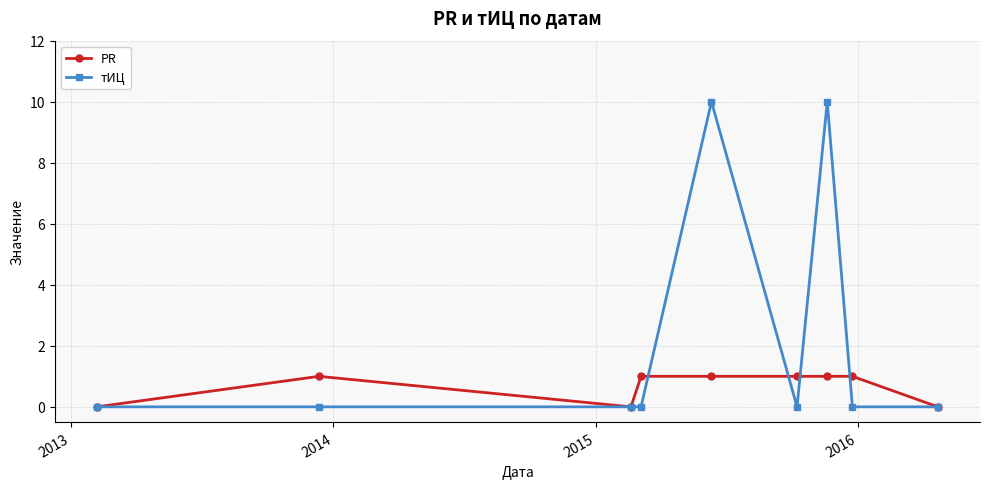

How many lines are shown in the chart?

2